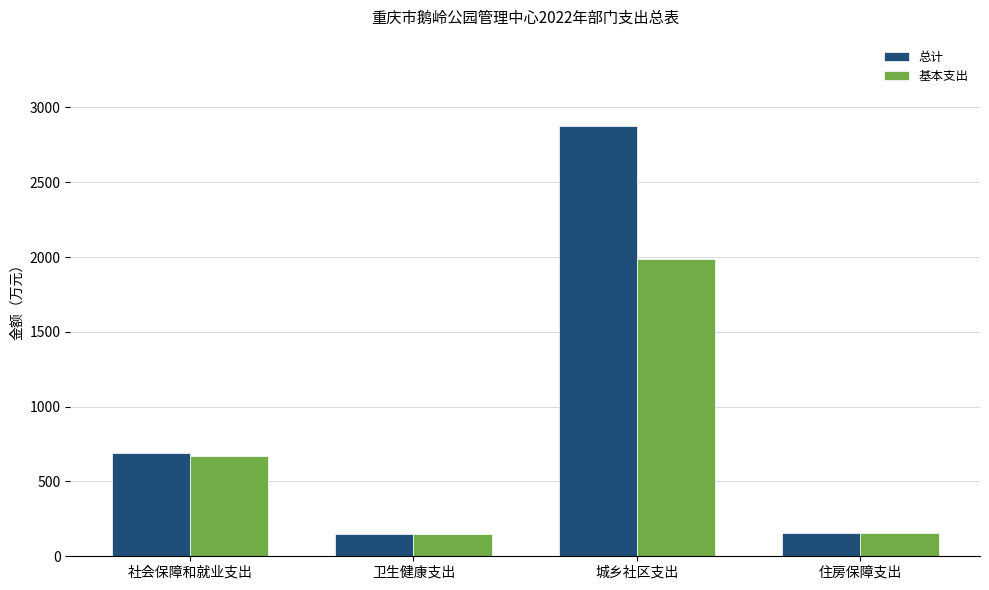

What is the maximum value shown in the chart?

2877.6